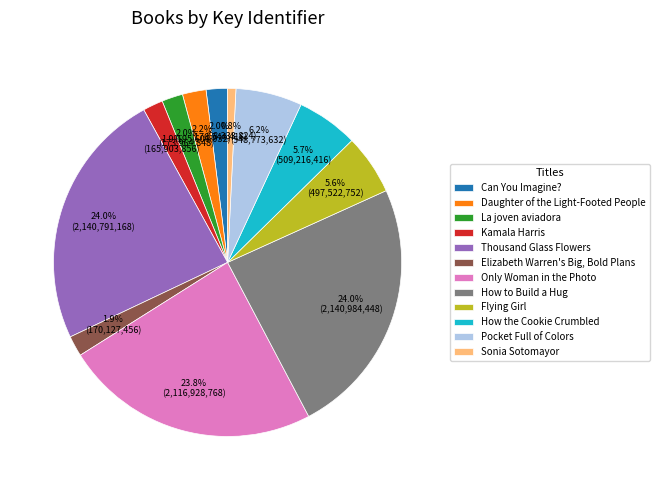

Between Daughter of the Light-Footed People and Flying Girl, which is larger?

Flying Girl